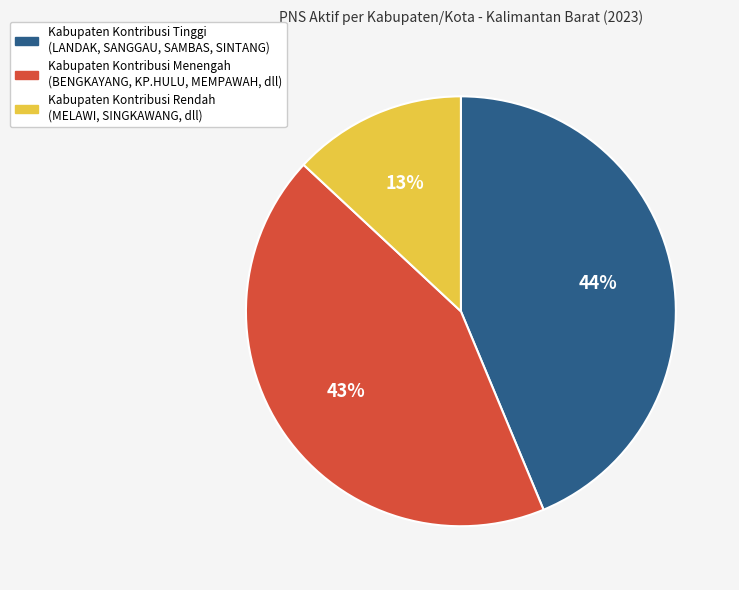

To the nearest percent, what is the difference between the largest and smallest slice percentages?

31%